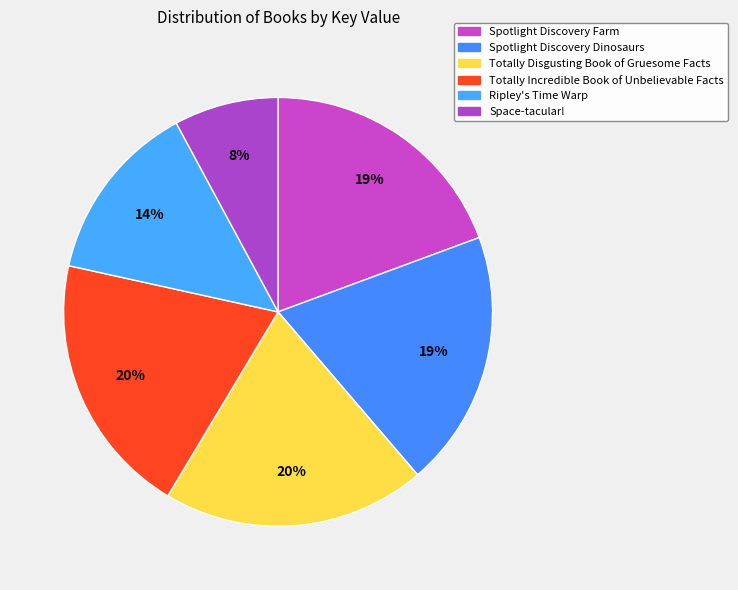

Count the number of slices in the pie.

6